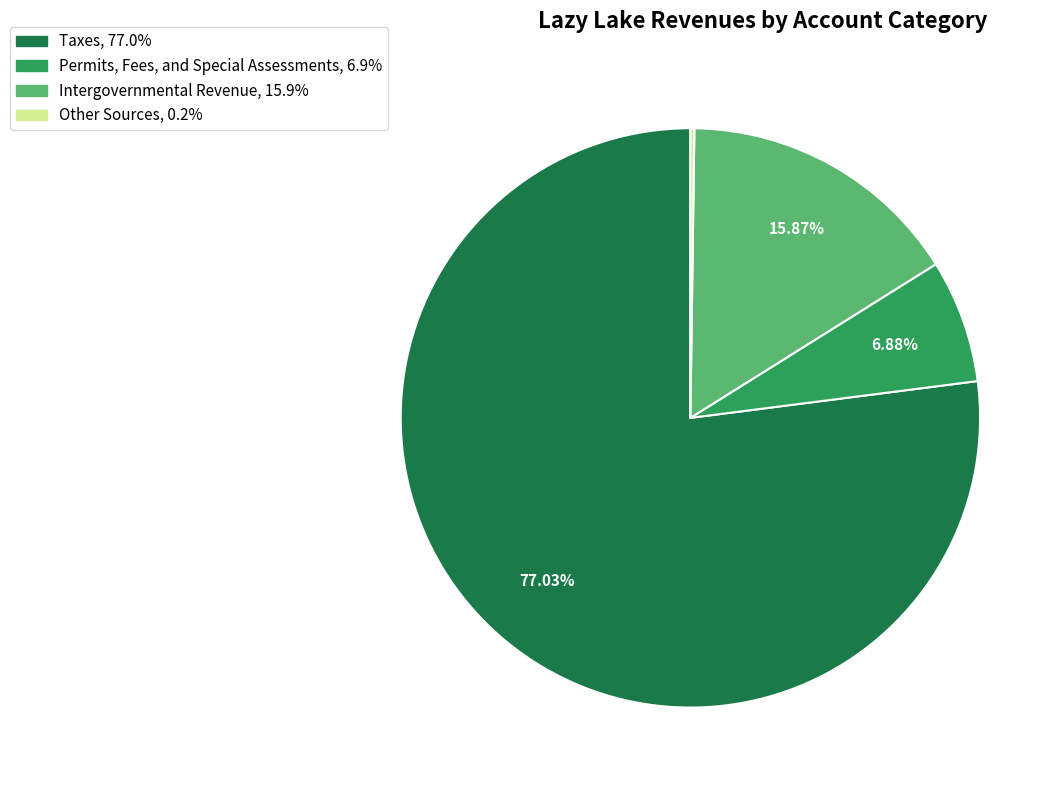

To the nearest percent, what is the average slice percentage?

25%